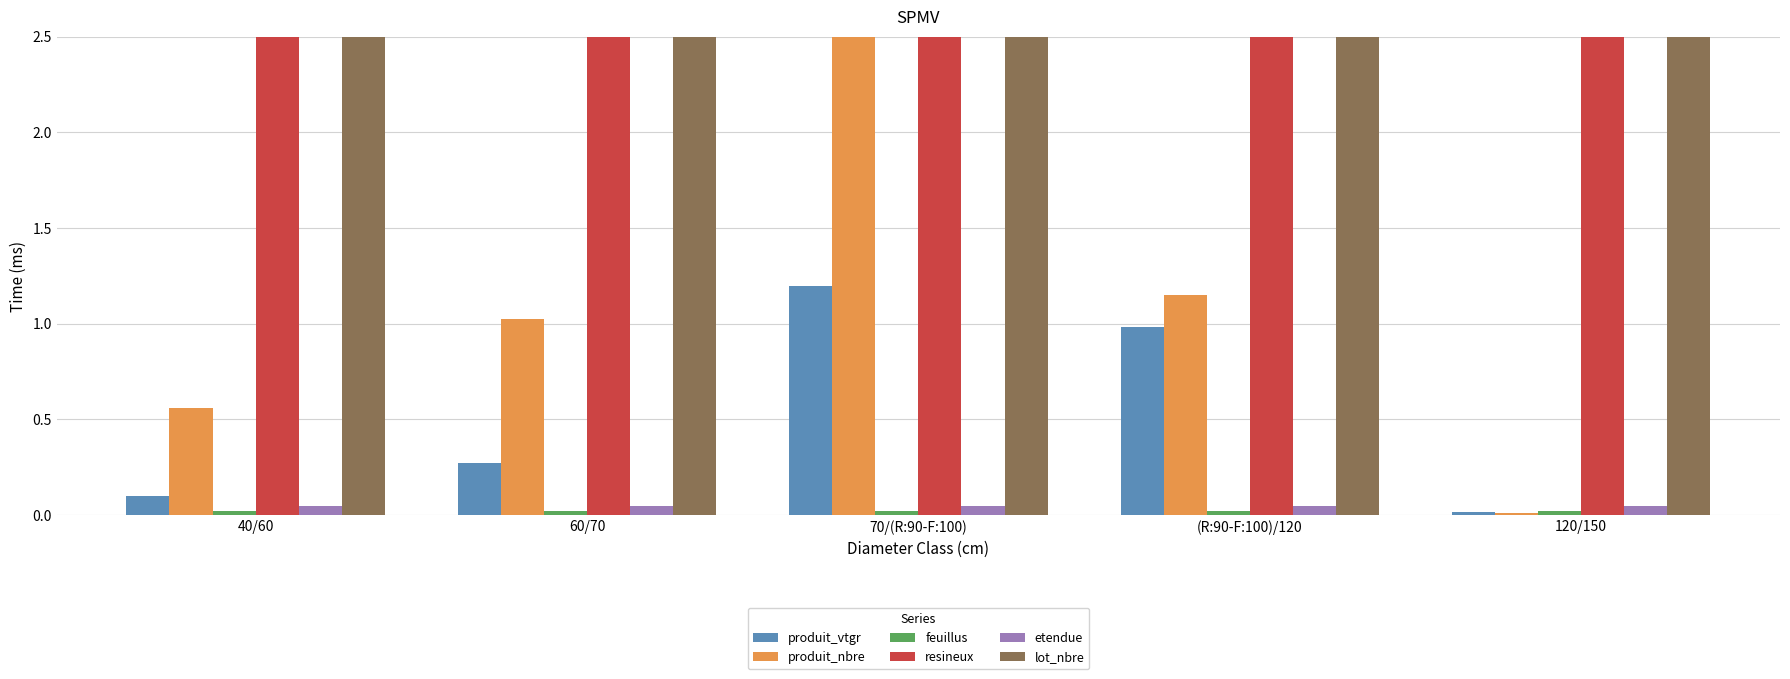

List the series in order of their peak value, lowest first.

feuillus, etendue, produit_vtgr, produit_nbre, lot_nbre, resineux